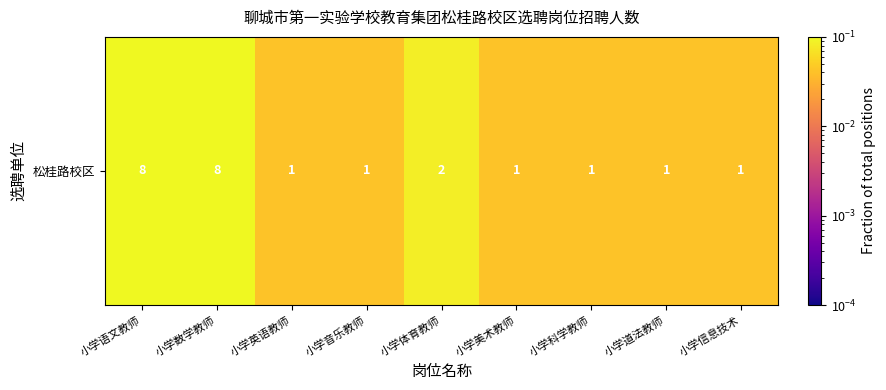

How many categories are shown in the chart?

9